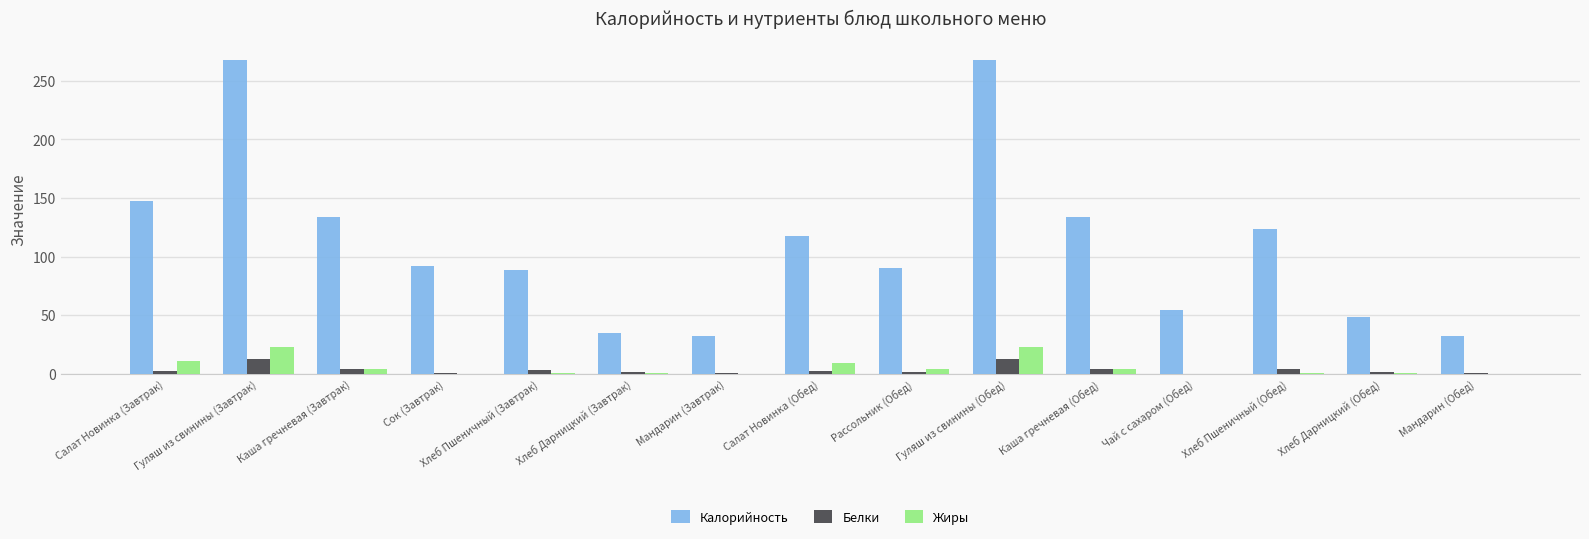

Is the value of Калорийность at Мандарин (Завтрак) greater than the value of Жиры at Каша гречневая (Завтрак)?

Yes